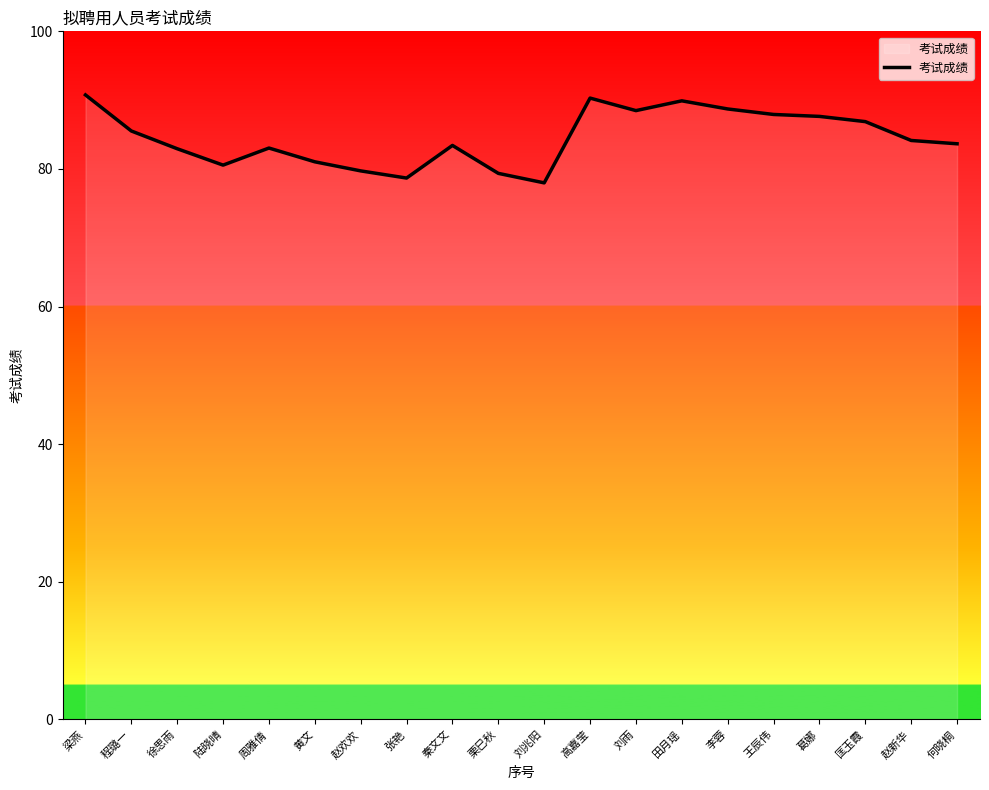

True or false: the data shows 81.0 at 黄文.

True